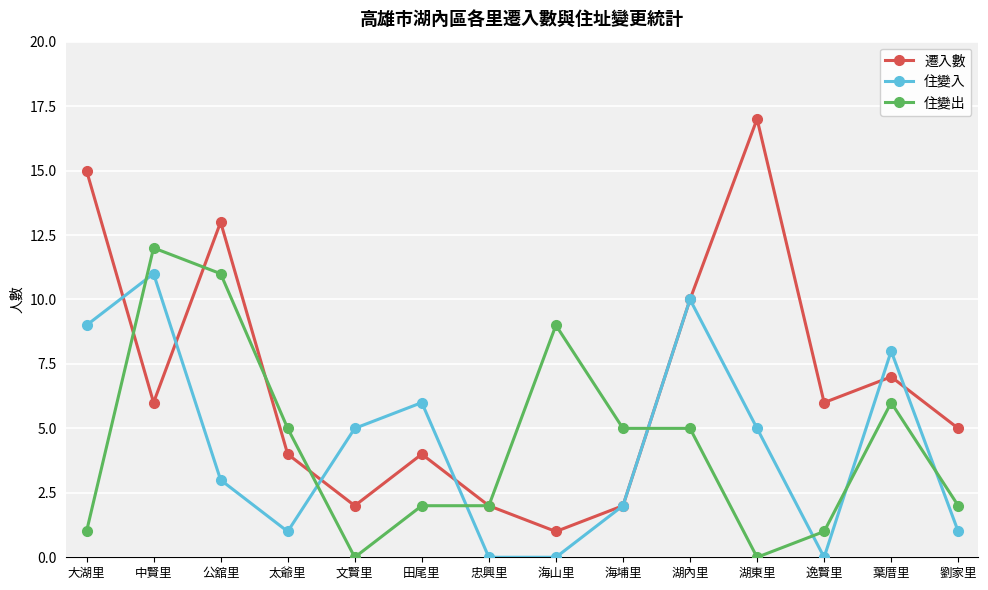

Where is 住變出 nearest to the value 6?

葉厝里